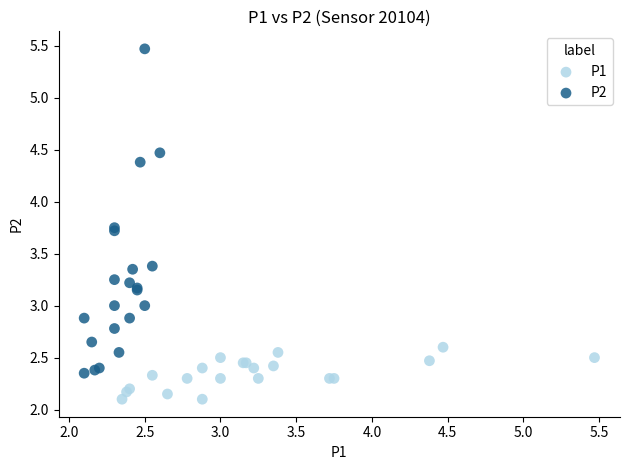

Which series contains the lowest Y value?

P1